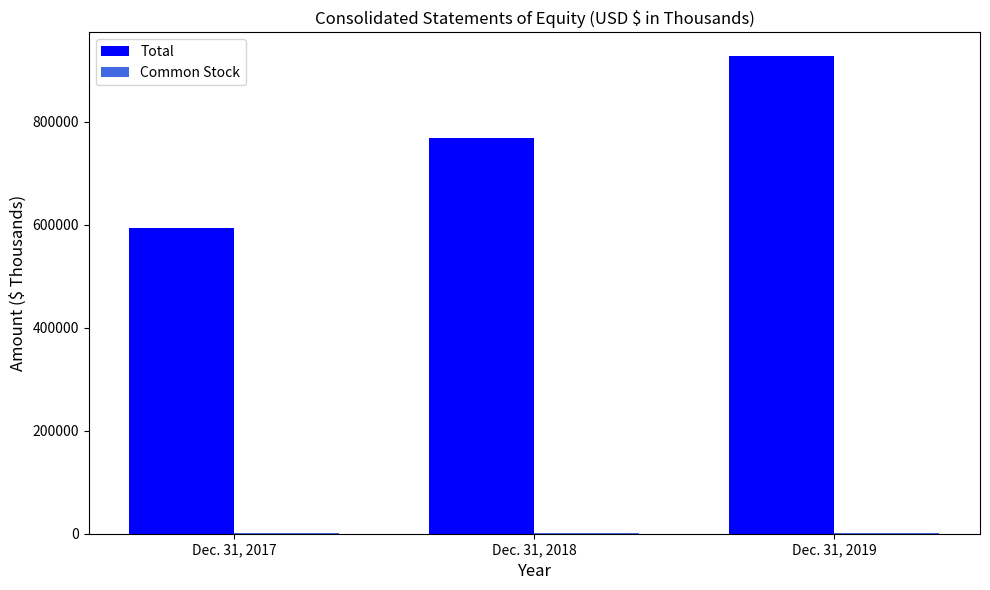

What is the spread (max minus min) of values at Dec. 31, 2019?

926640